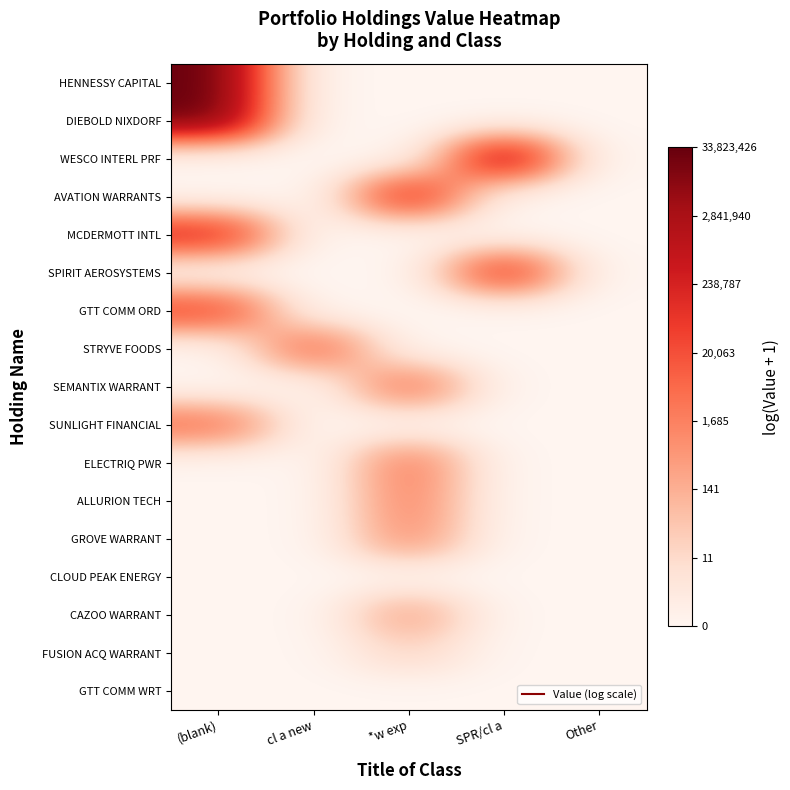

At which category is the sum across all series the highest?

(blank)